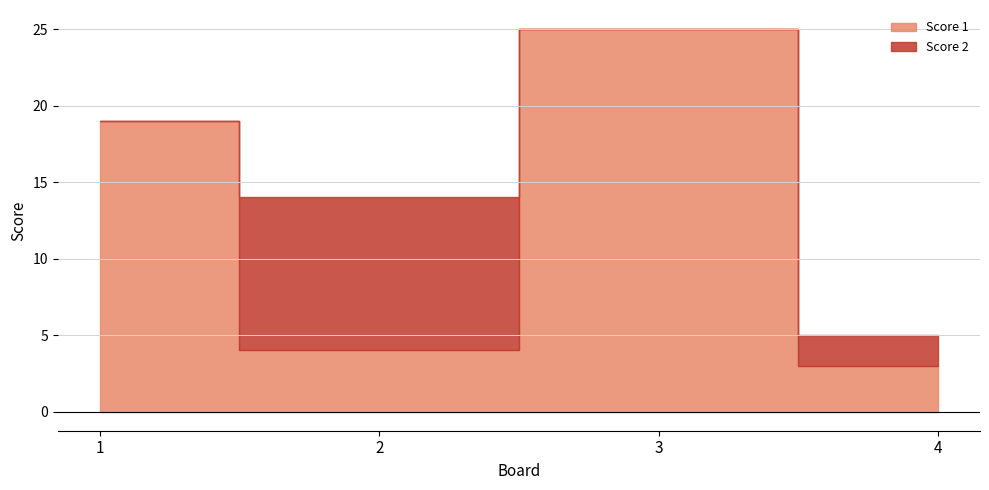

The Score 1 series shows 19 at 1. True or false?

True